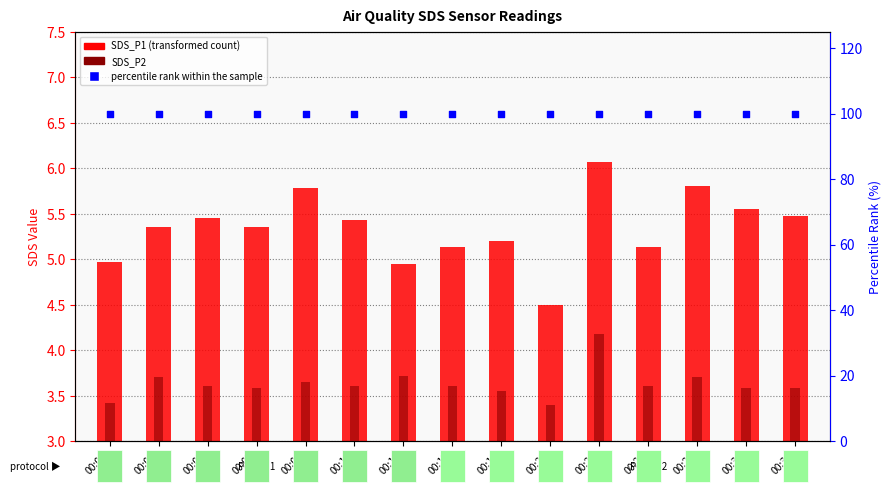

Which series has the largest Y range (max minus min)?

SDS_P1 (transformed count)